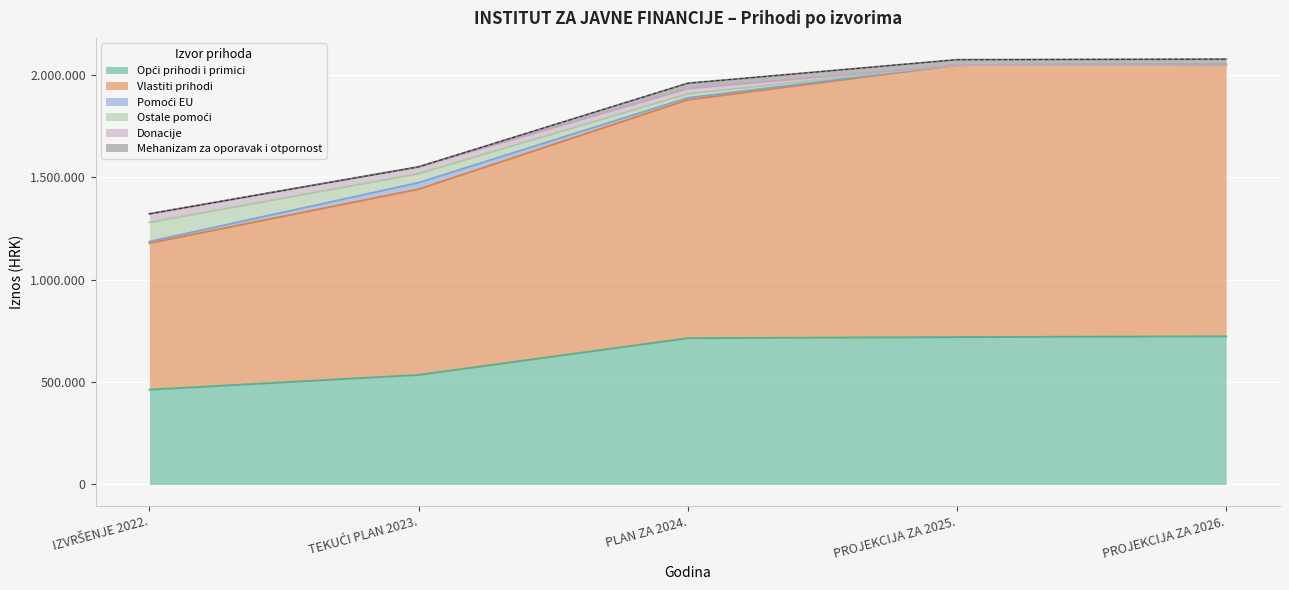

At how many categories does at least one series exceed 117913?

5